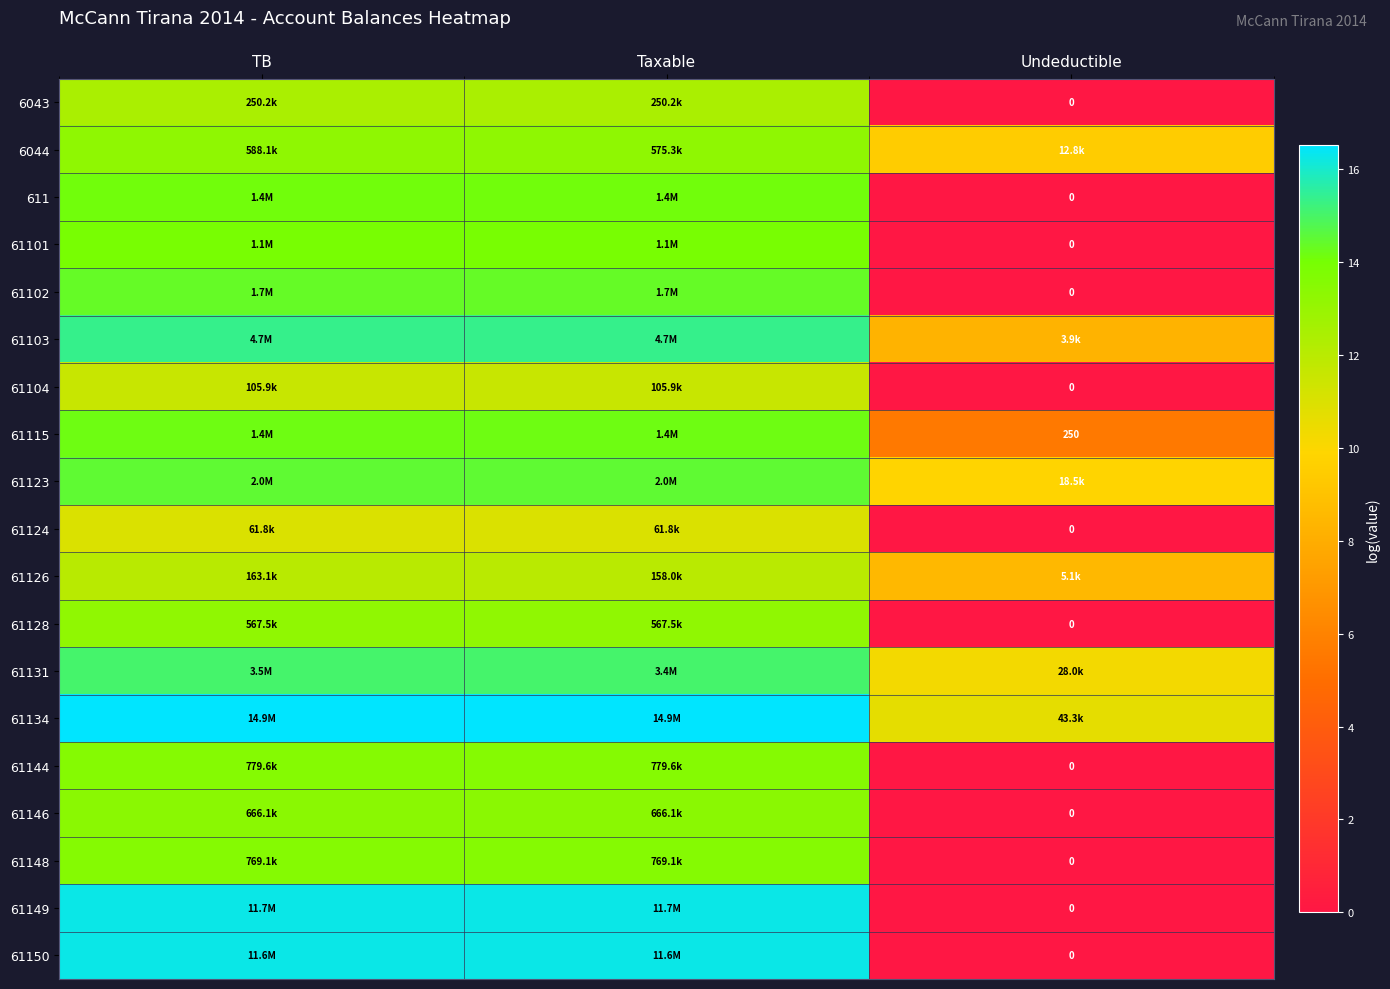

At Taxable, list the series in order from largest to smallest.

61134, 61149, 61150, 61103, 61131, 61123, 61102, 61115, 611, 61101, 61144, 61148, 61146, 6044, 61128, 6043, 61126, 61104, 61124